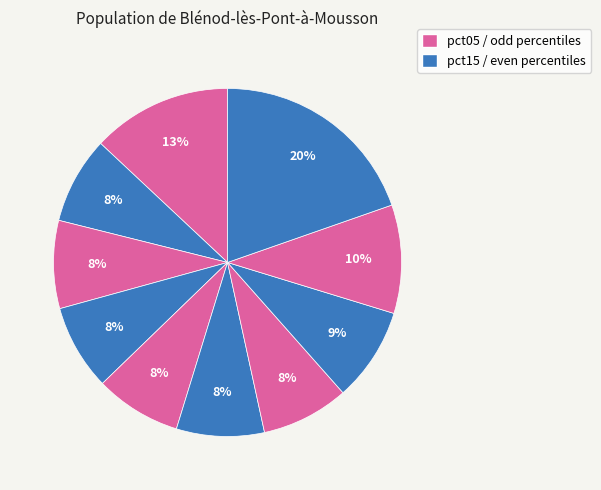

Count the number of slices in the pie.

10